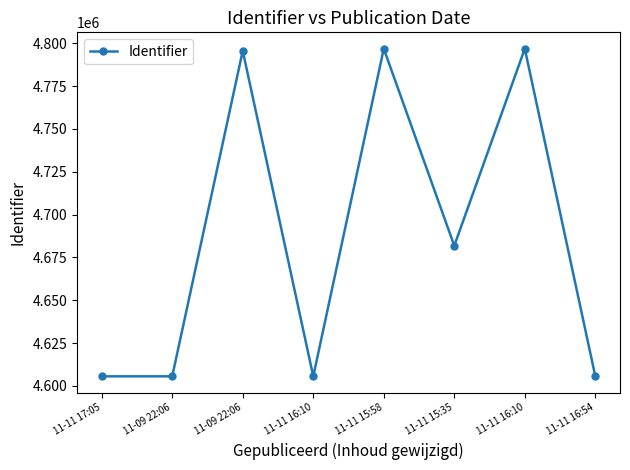

How many data points does each series have?

8